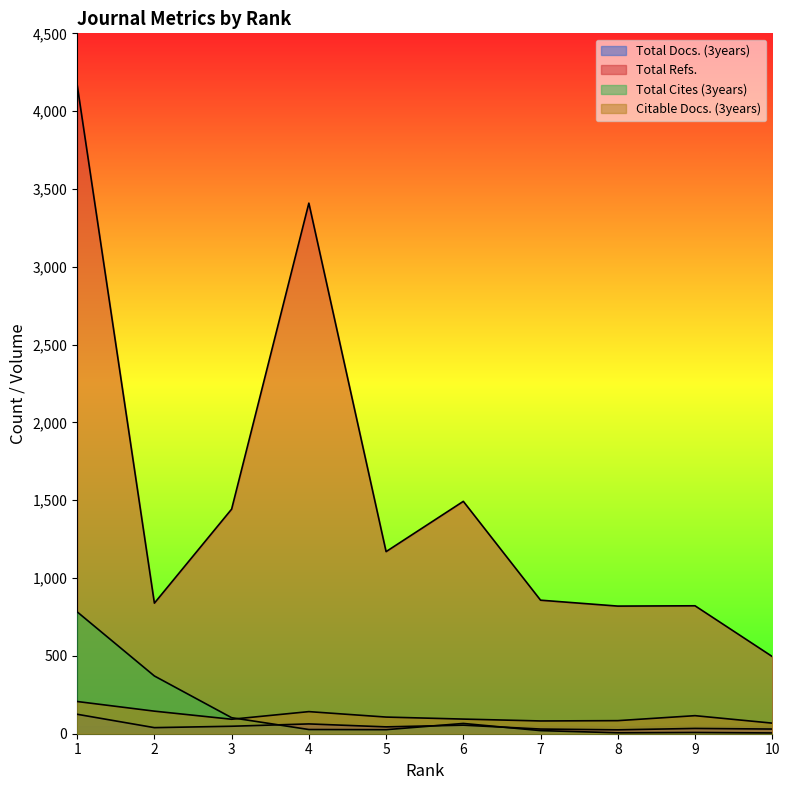

Read the Total Docs. (3years) value at 8, to the nearest 5.

25